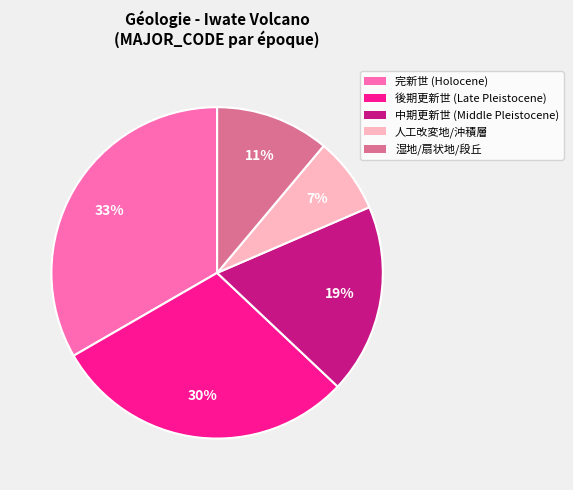

Count the number of slices in the pie.

5